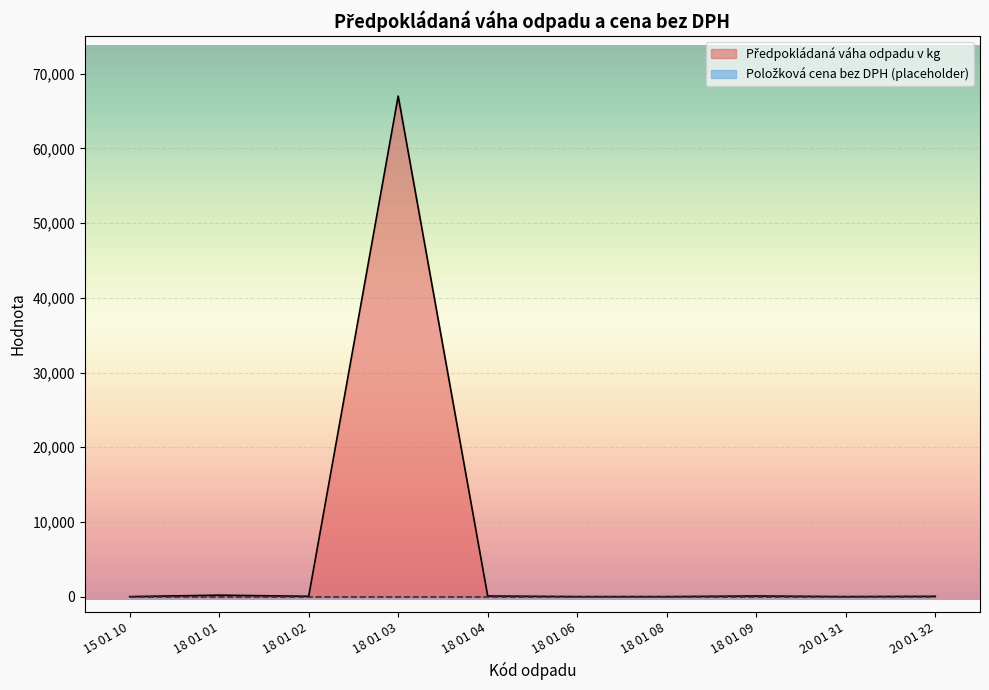

How many interior local peaks (higher than both neighbors) does the data have?

3